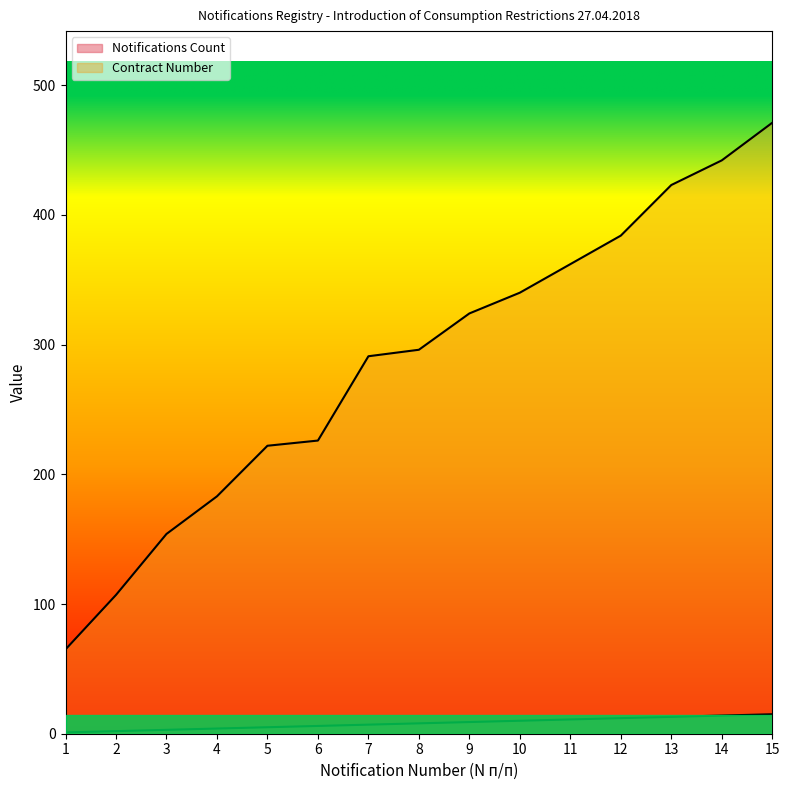

List the labels in order of Contract Number value, smallest first.

1, 2, 3, 4, 5, 6, 7, 8, 9, 10, 11, 12, 13, 14, 15